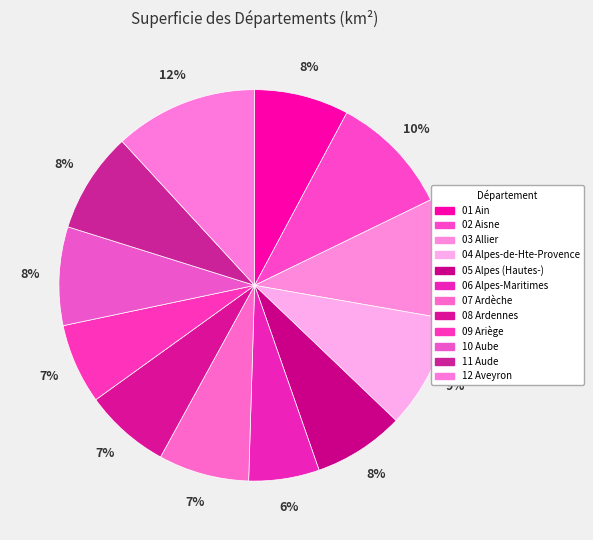

What is the ratio of the value at 08 Ardennes to the value at 10 Aube?

0.9